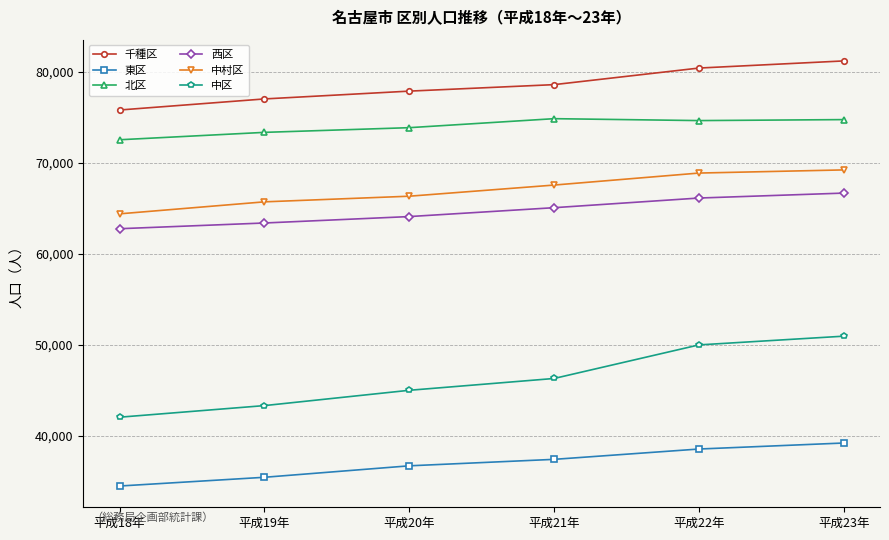

What is the lowest value of the 中区 series?

42058